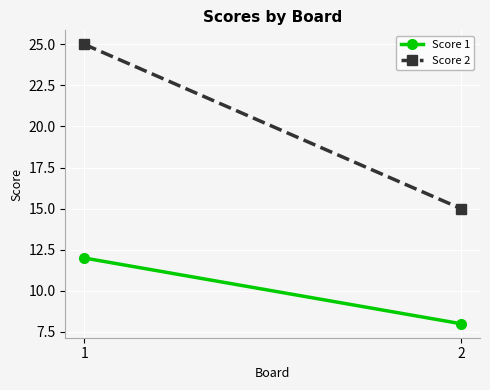

What are all the series names shown in the legend?

Score 1, Score 2